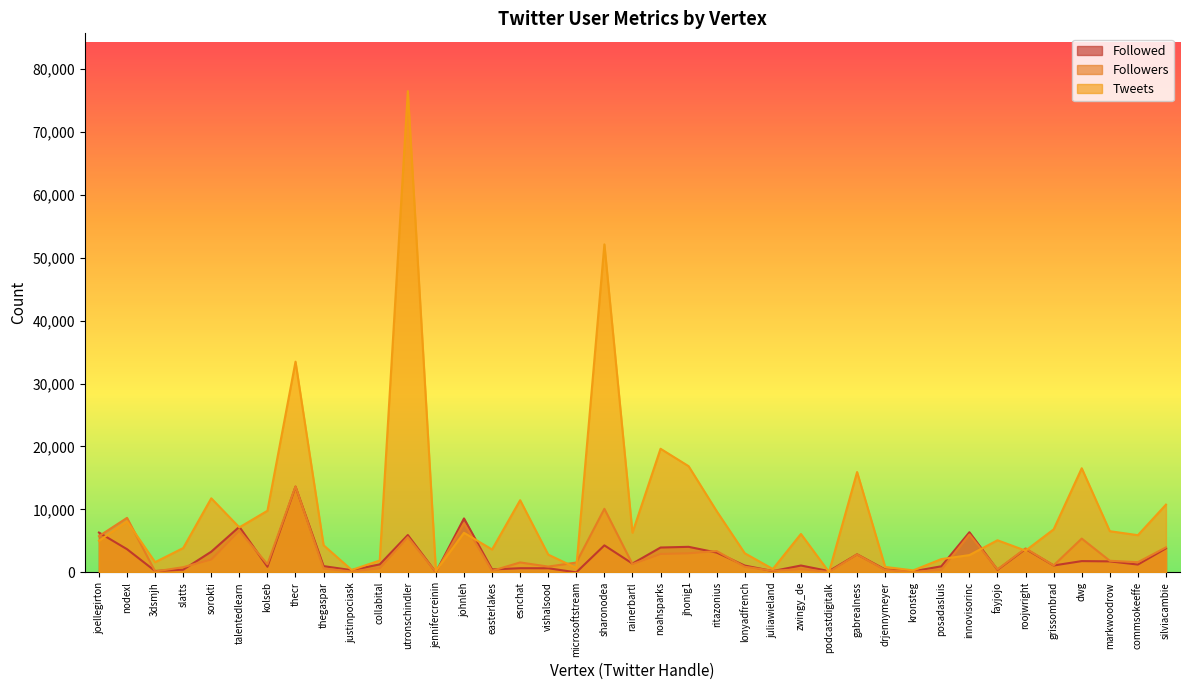

What is the total value across all series at silviacambie?

18534